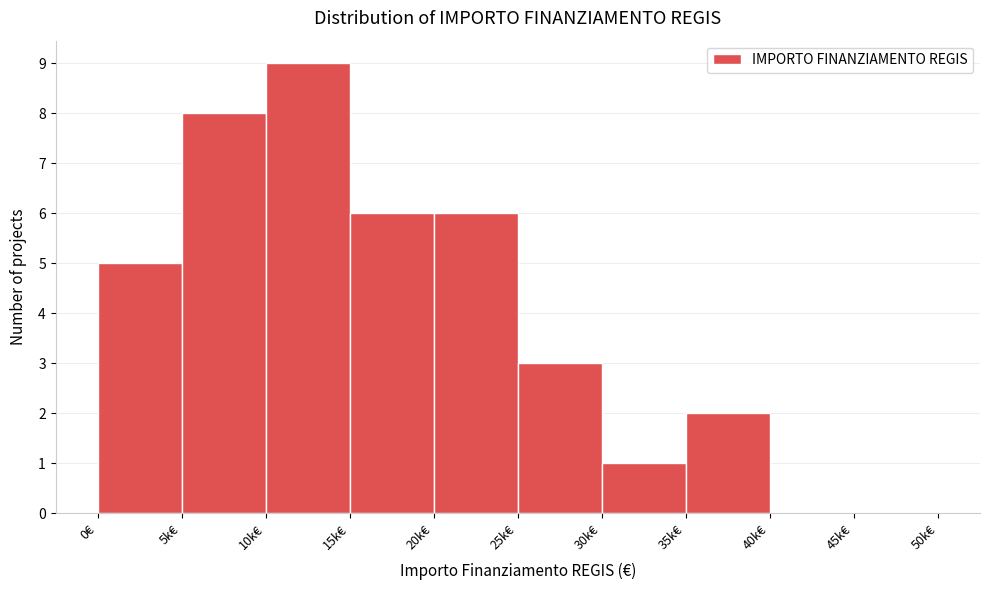

Reading left to right, extract all data points from this chart.

0€=5	5k€=8	10k€=9	15k€=6	20k€=6	25k€=3	30k€=1	35k€=2	40k€=0	45k€=0